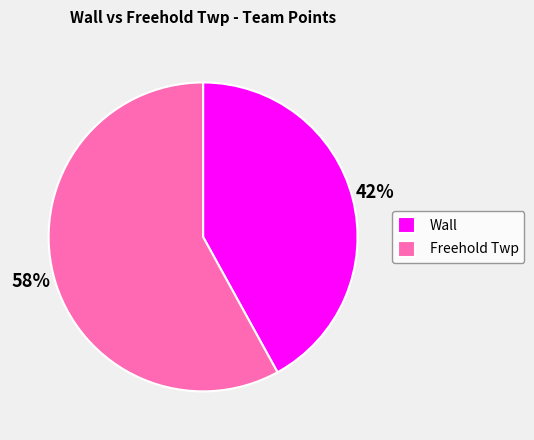

The Wall slice represents 28% of the pie. True or false?

False